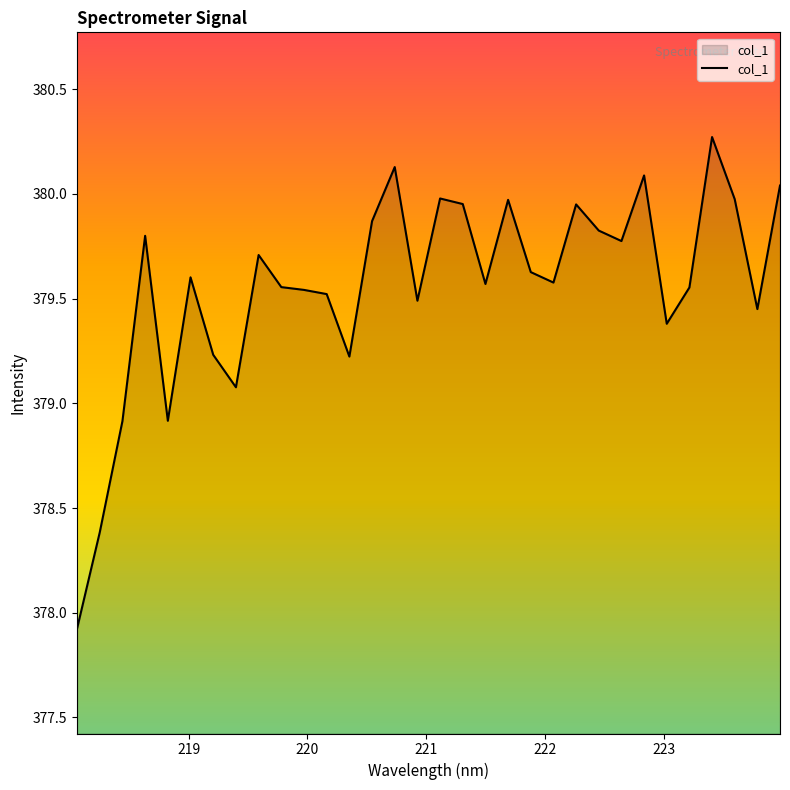

What is the greatest value displayed?

380.3